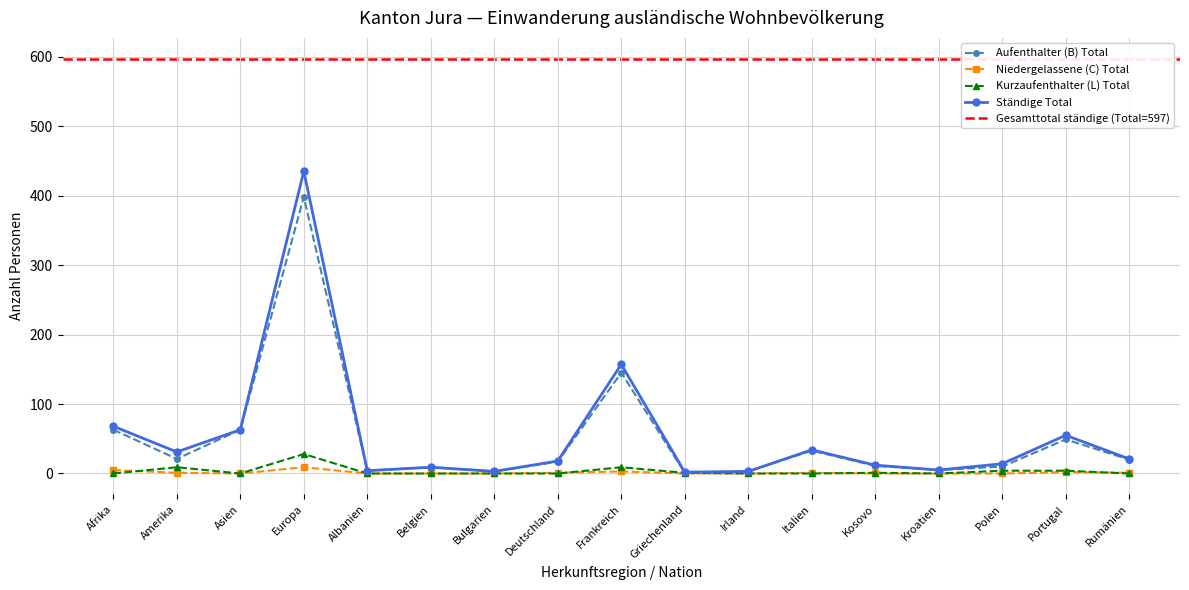

How many lines are shown in the chart?

4